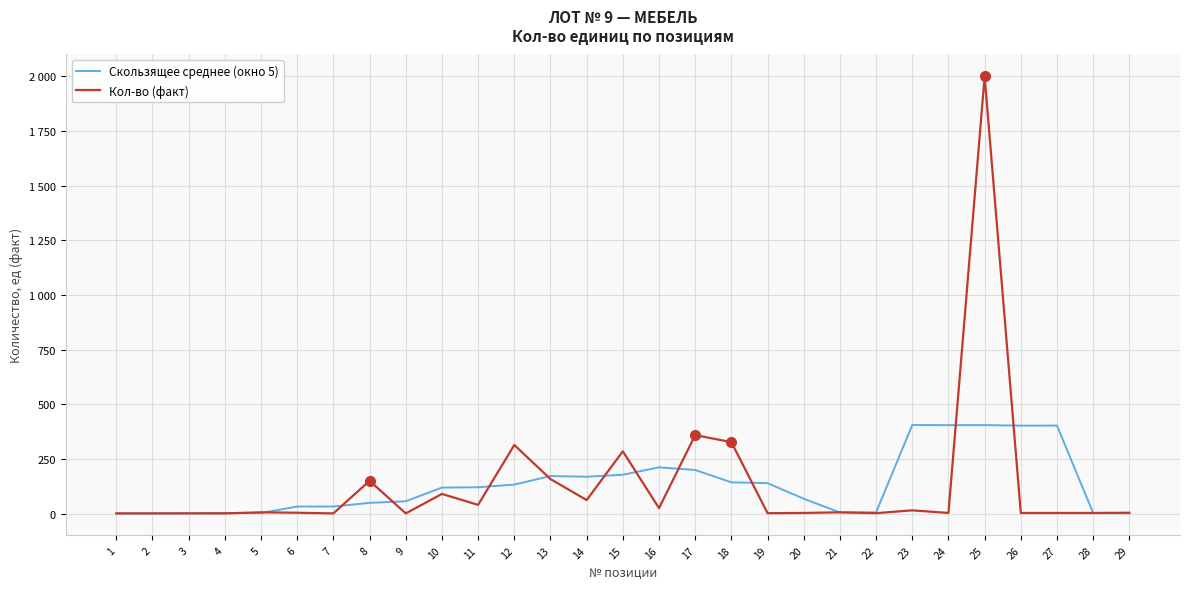

How many interior local peaks does the Кол-во (факт) series have?

9